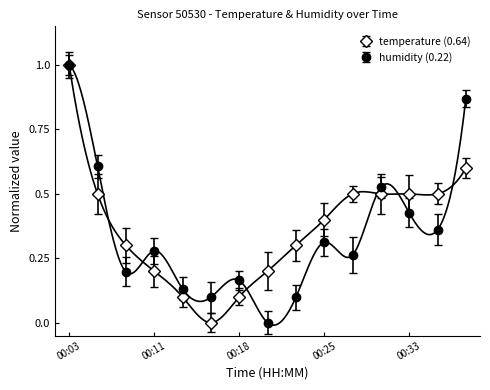

Which has a higher value, 00:25 or 00:11?

00:25